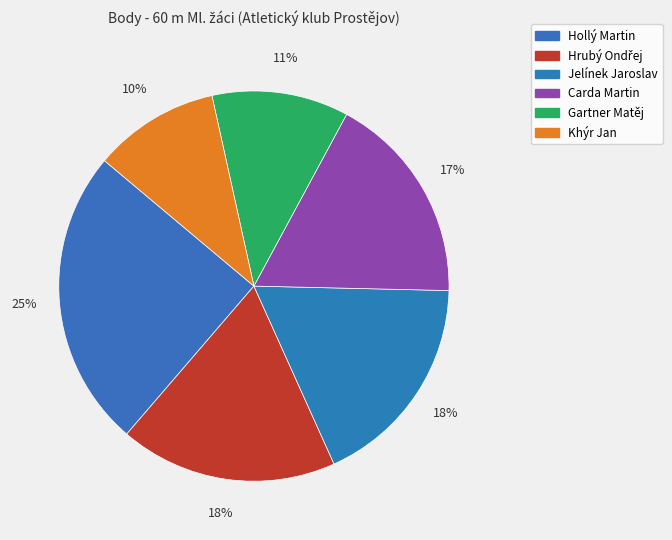

Count the number of slices in the pie.

6